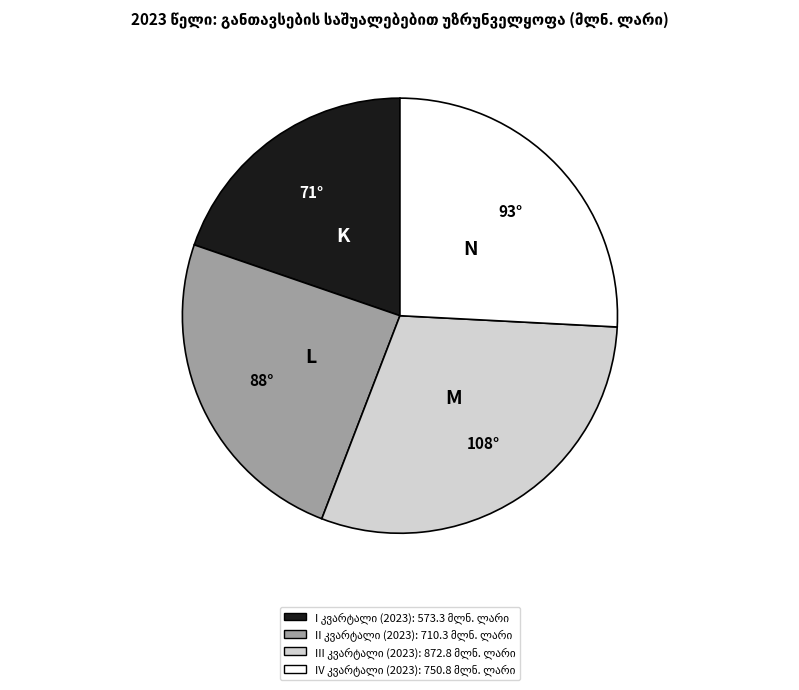

Is there a majority slice in this chart?

No